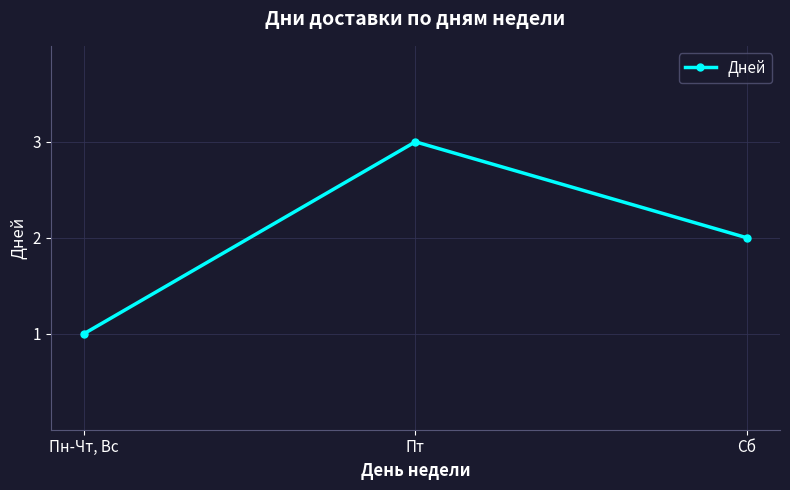

What is the maximum value shown in the chart?

3